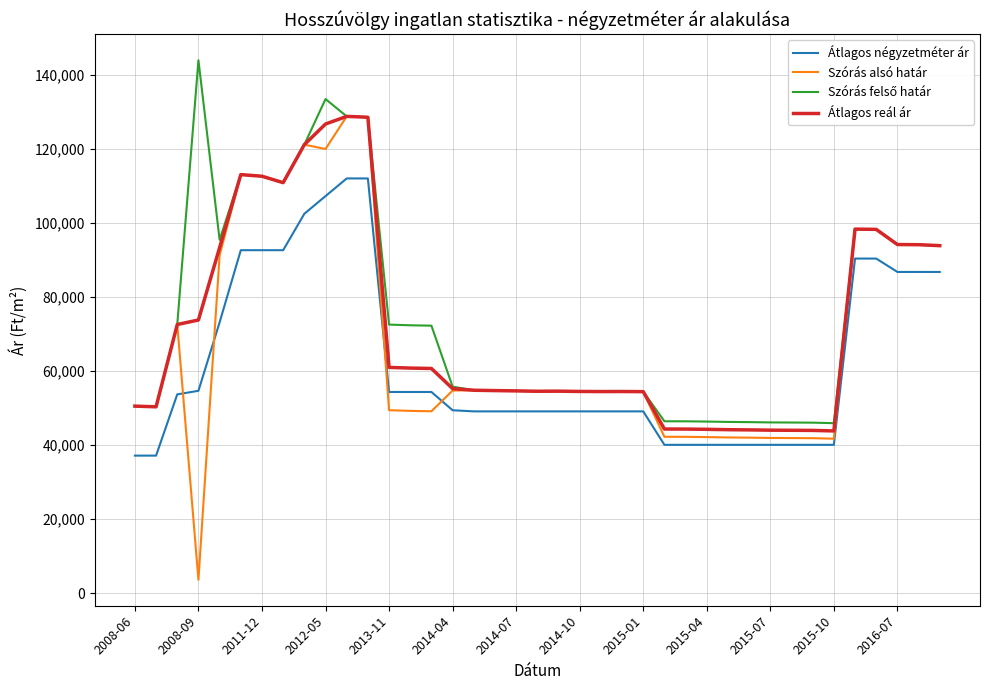

True or false: Átlagos reál ár and Átlagos négyzetméter ár cross at least once.

False